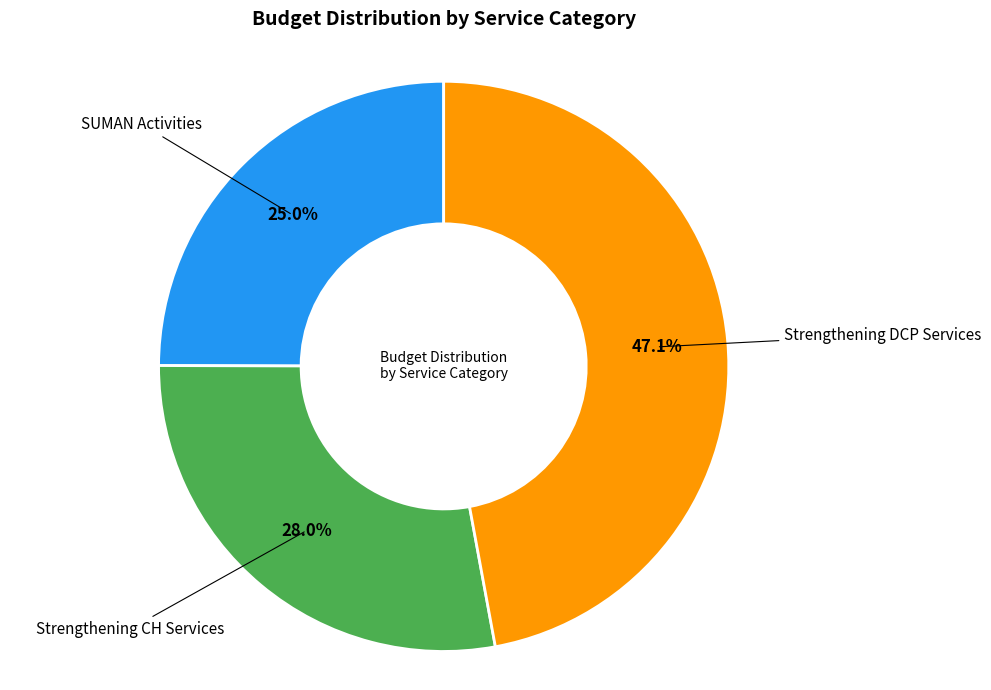

How many slices are in this pie chart?

3